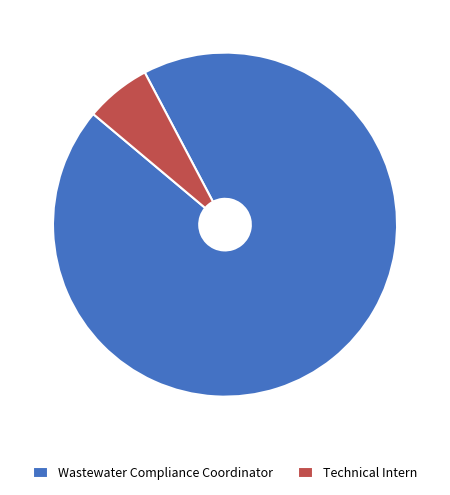

Do Wastewater Compliance Coordinator and Technical Intern together represent more than half of the pie?

Yes